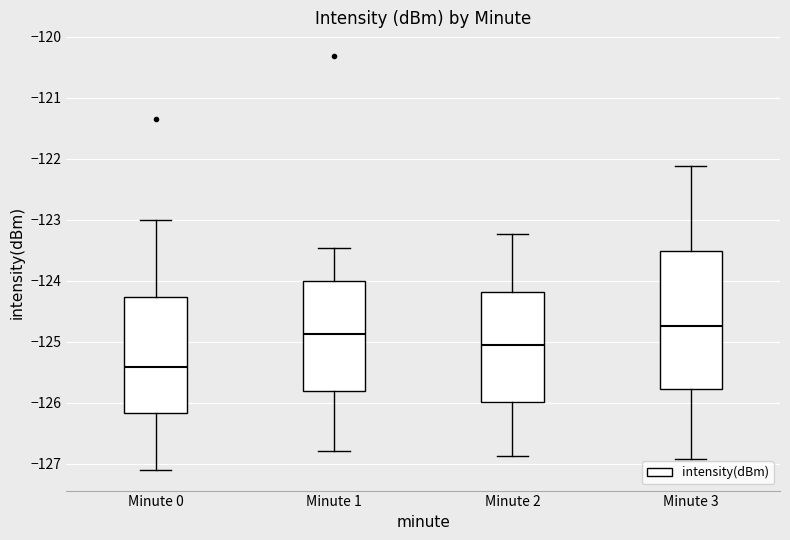

Where does the lower whisker of the box for Minute 1 end on the y-axis? The values are not printed on the chart, so give them approximately, as read against the axis.

-126.8